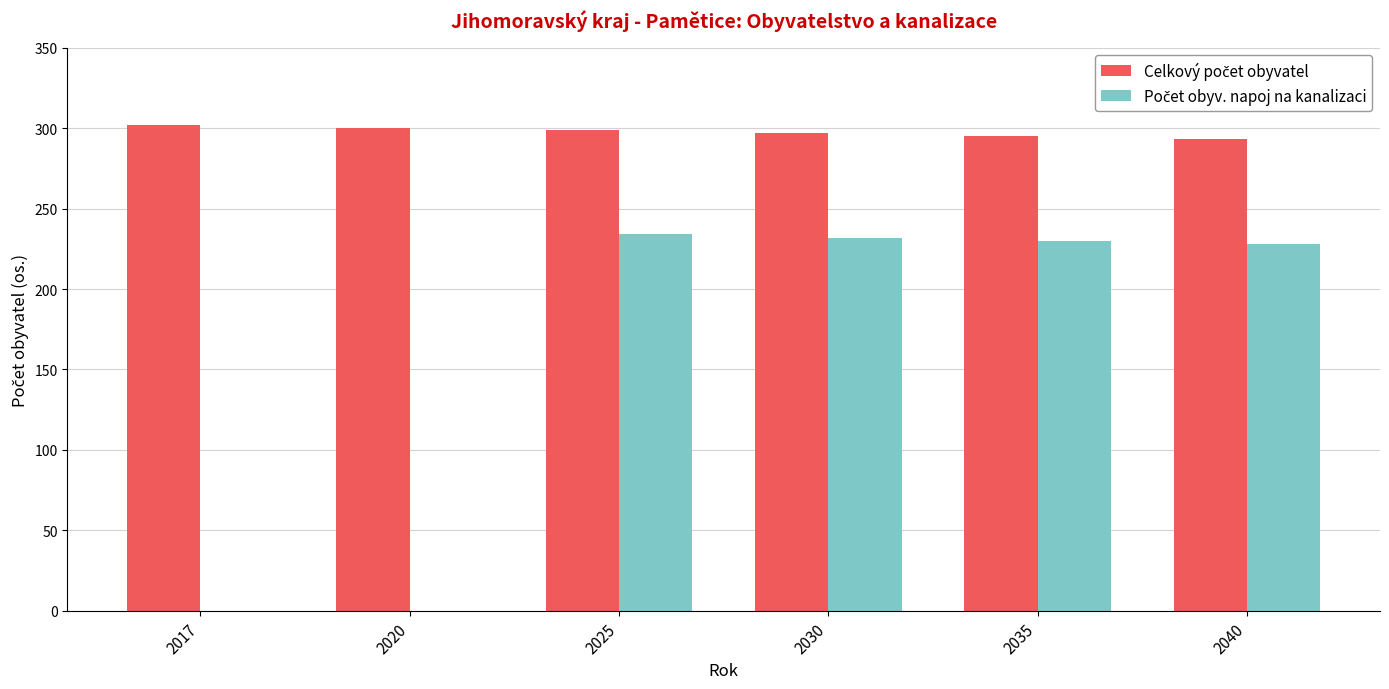

How many categories are shown in the chart?

6